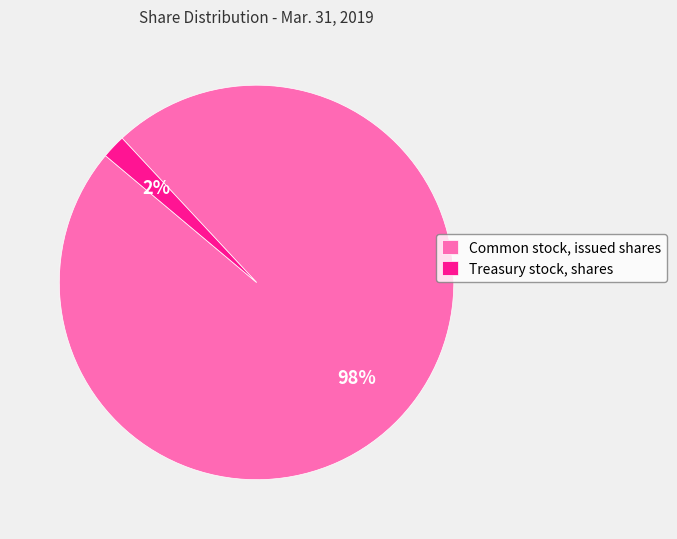

How many segments does this pie chart have?

2